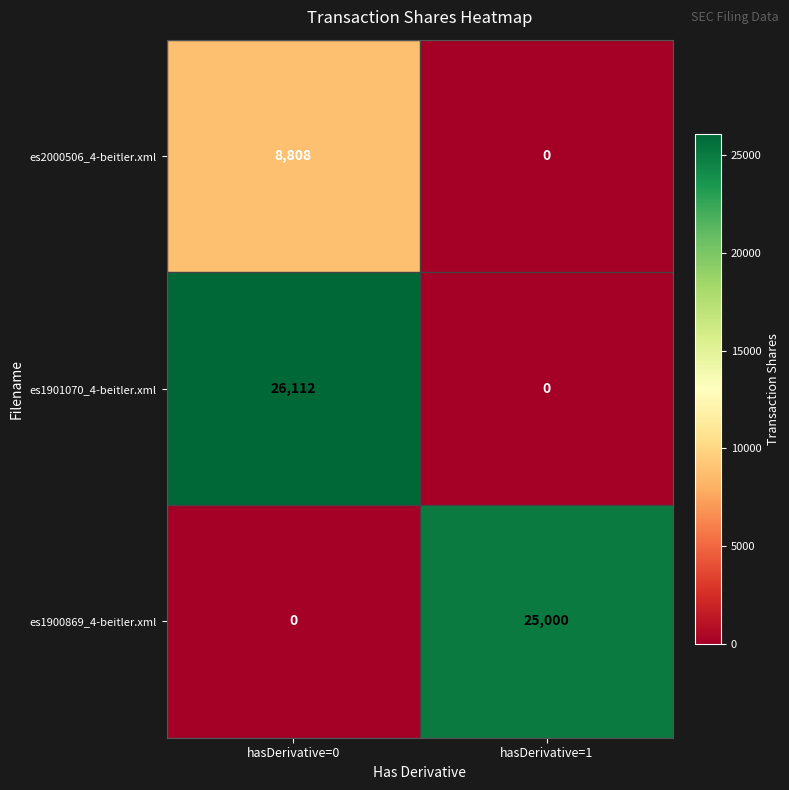

At how many categories does at least one series exceed 3569?

2